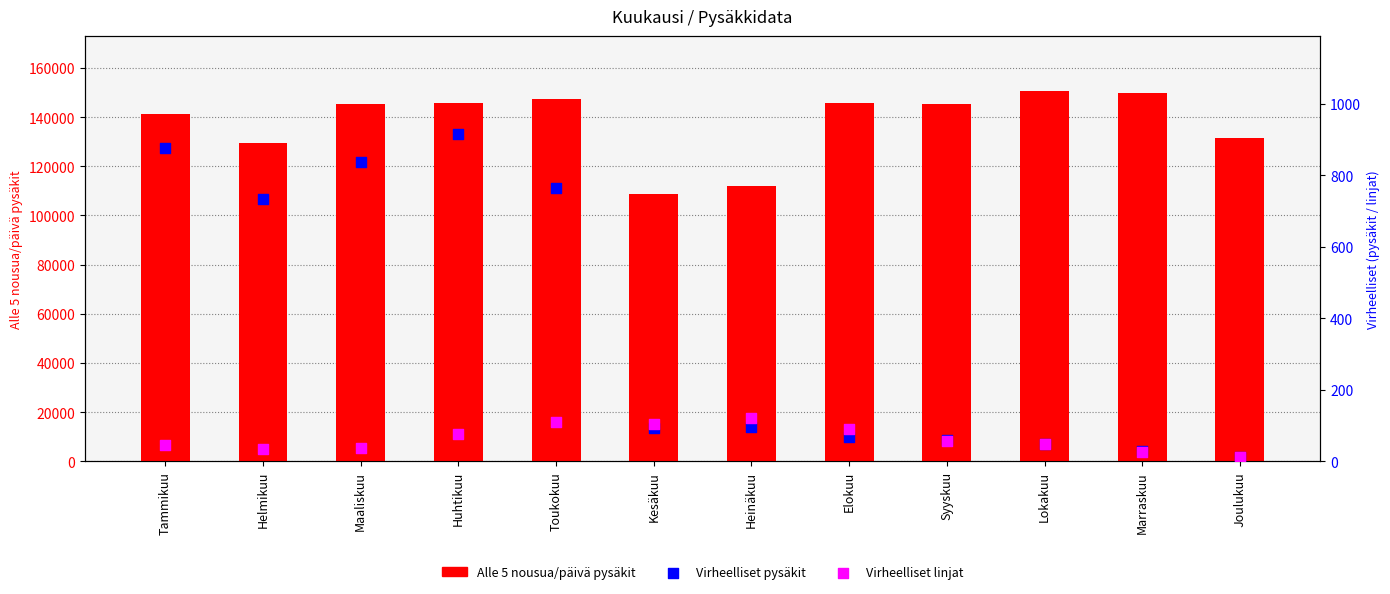

What are all the series names shown in the legend?

Alle 5 nousua/päivä pysäkit, Virheelliset pysäkit, Virheelliset linjat